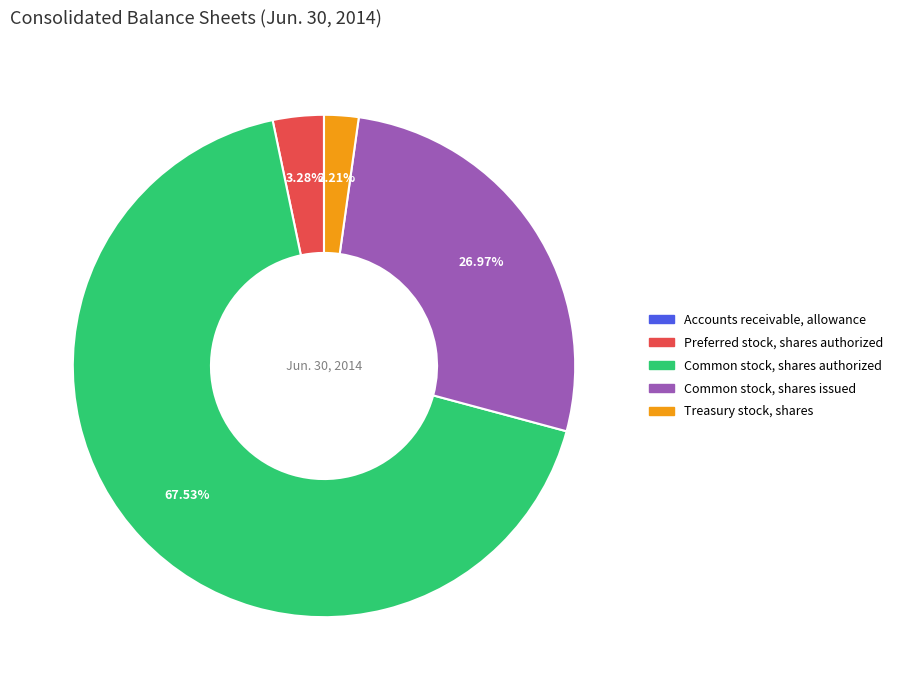

Is there any slice that represents more than half of the pie?

Yes